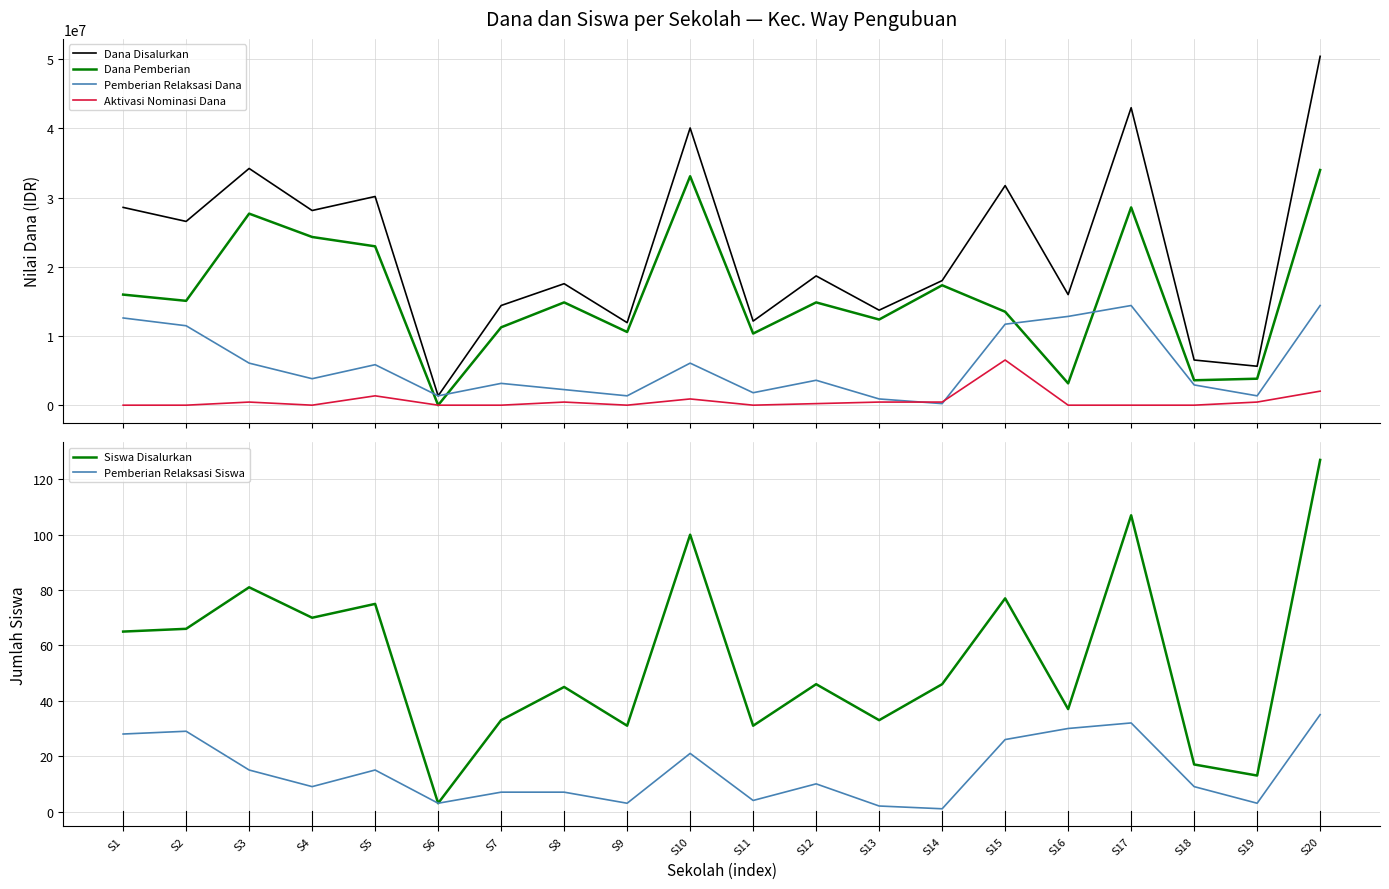

What is the average value of the Pemberian Relaksasi Siswa series?

14